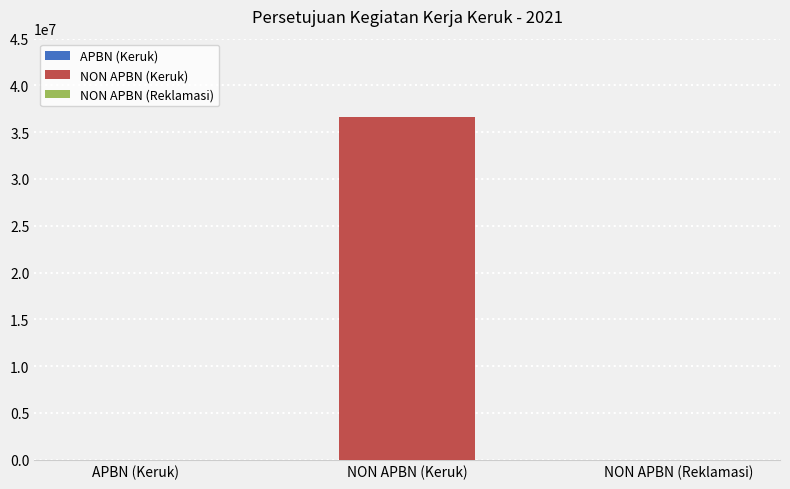

Reading left to right, extract all data points from this chart.

0	36637685	0